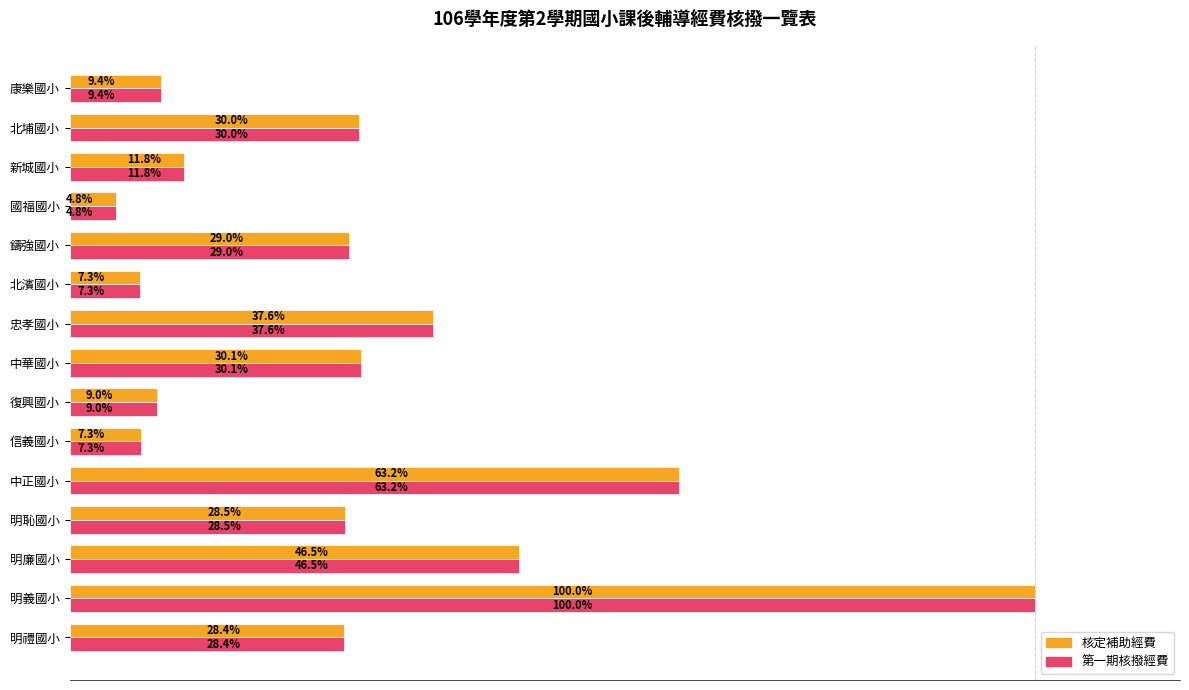

Is the value of 核定補助經費 at 復興國小 greater than the value of 第一期核撥經費 at 國福國小?

Yes